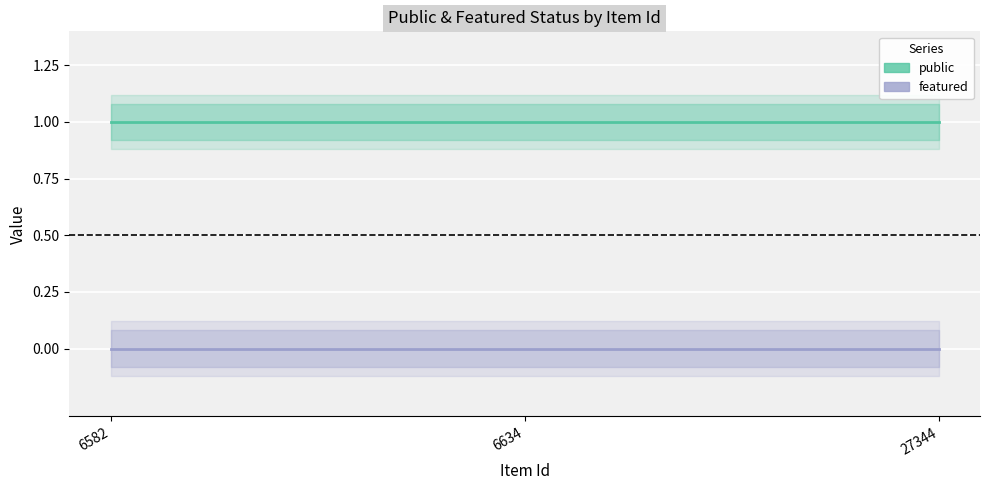

What is the value of the public point at the 3rd from the left?

1